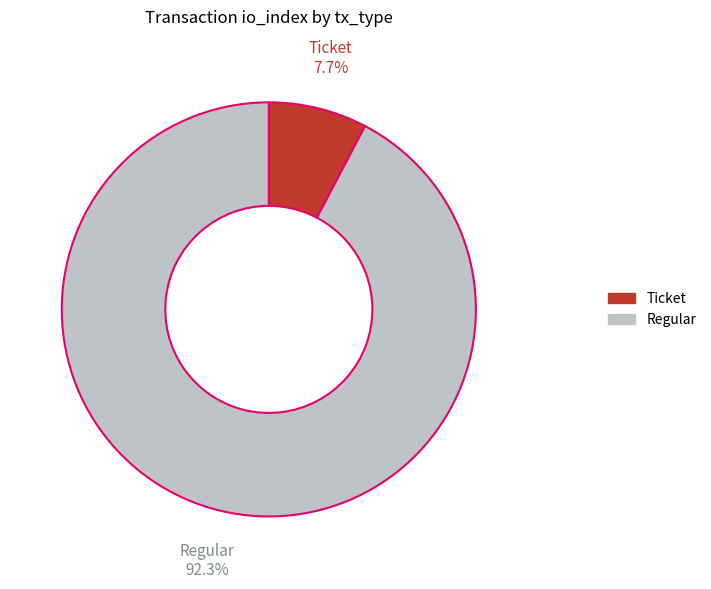

Which has a higher value, Regular or Ticket?

Regular